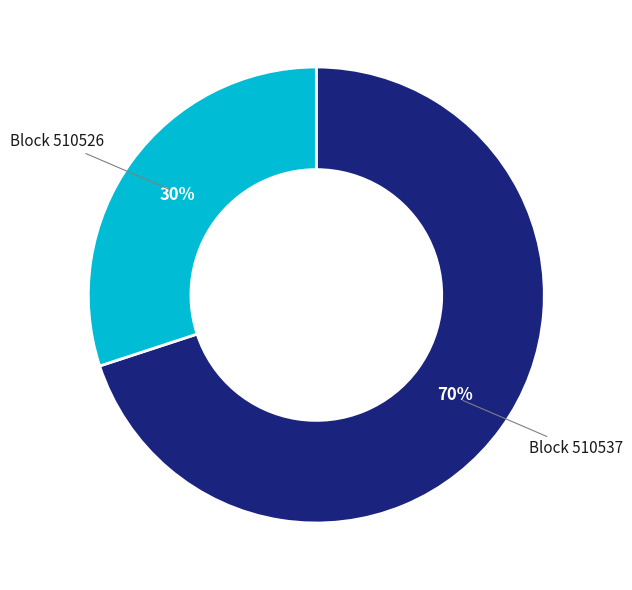

How many segments does this pie chart have?

2